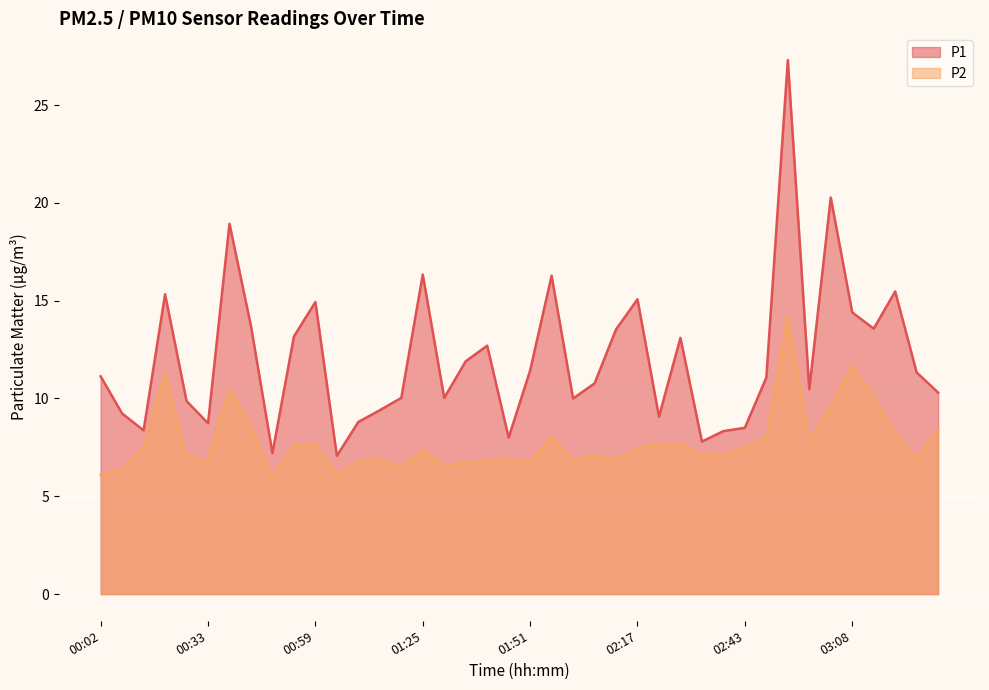

True or false: P2 and P1 intersect in this chart.

False